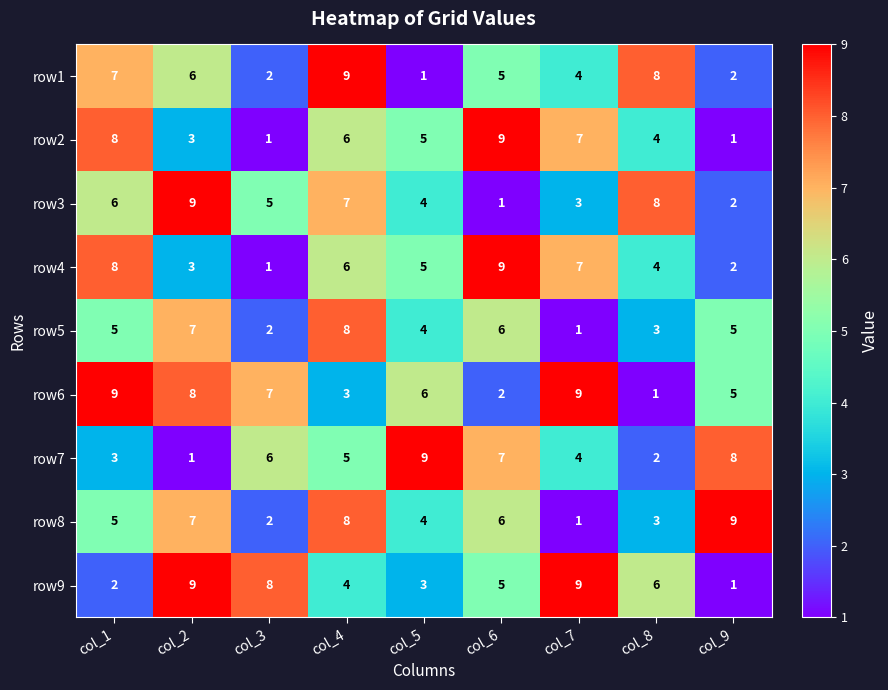

The row7 series shows 1 at col_1. True or false?

False